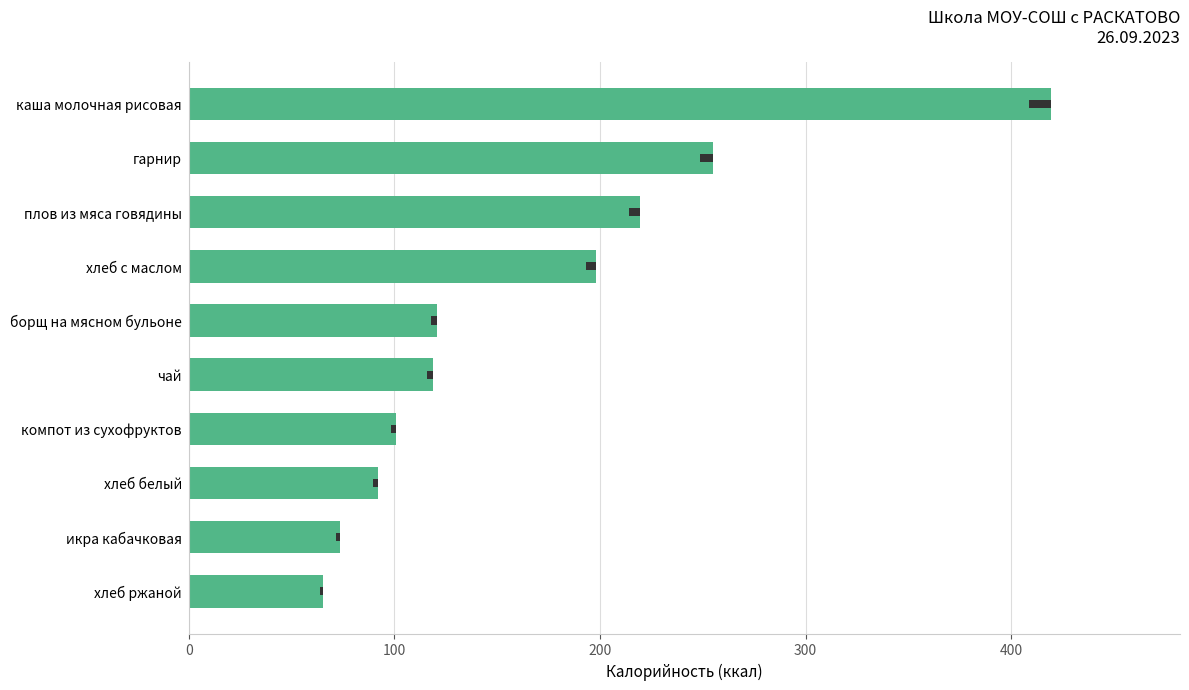

Are the bars horizontal?

Yes